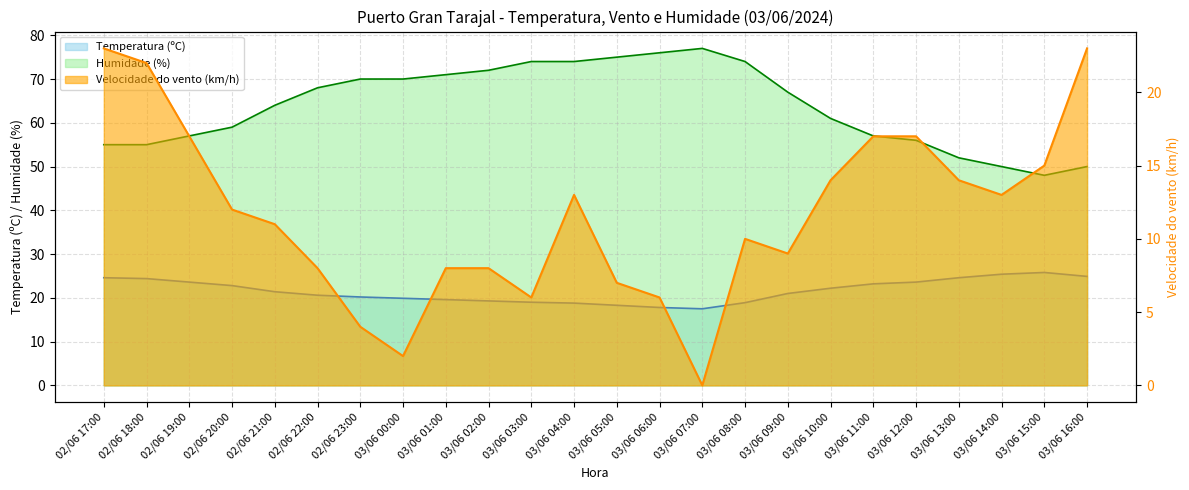

How many lines are shown in the chart?

3